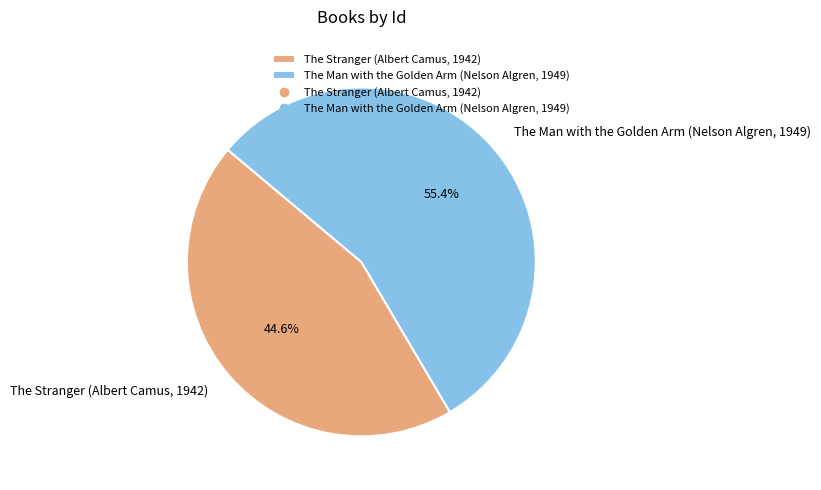

Is it true that The Stranger (Albert Camus, 1942) is 45% of the pie?

True